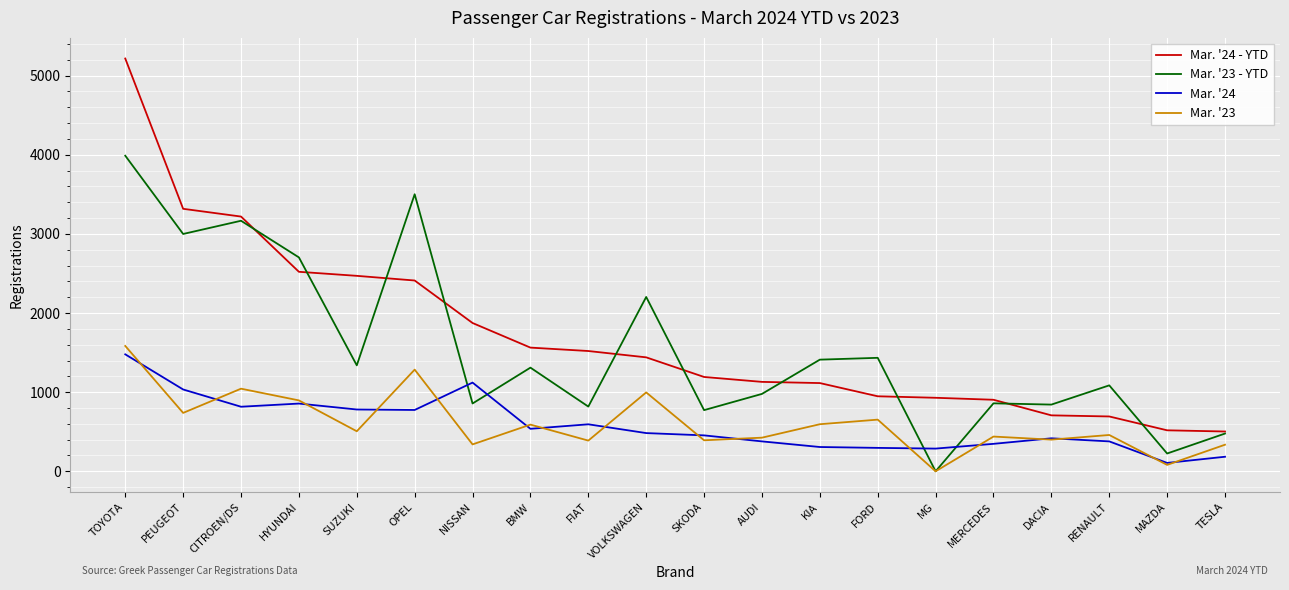

Which label corresponds to the largest value in the chart?

TOYOTA